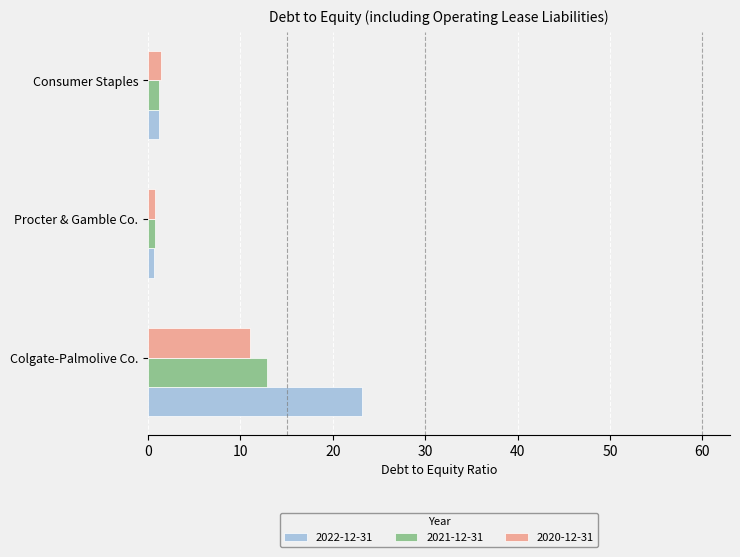

At how many categories does at least one series exceed 17?

1